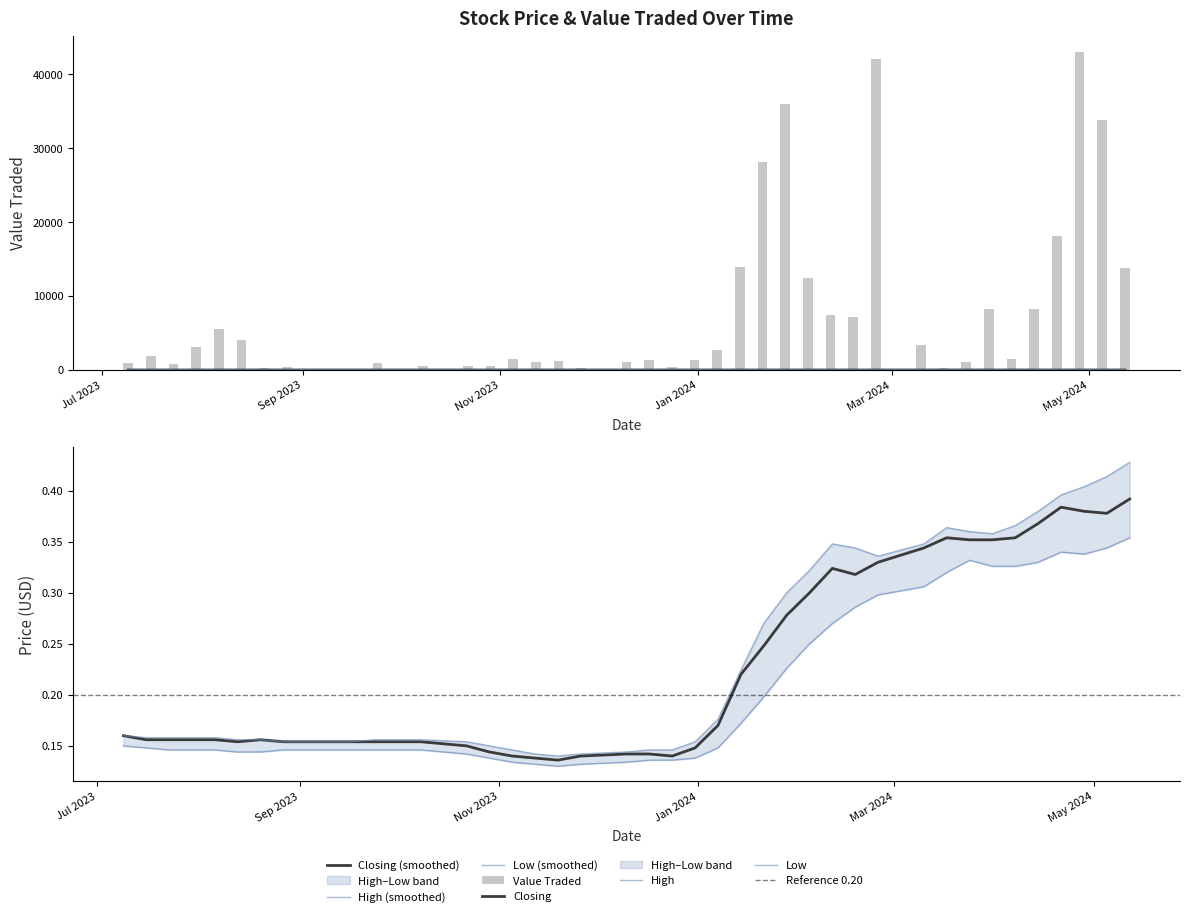

The Closing series shows 0.4 at 04/02/2024. True or false?

False